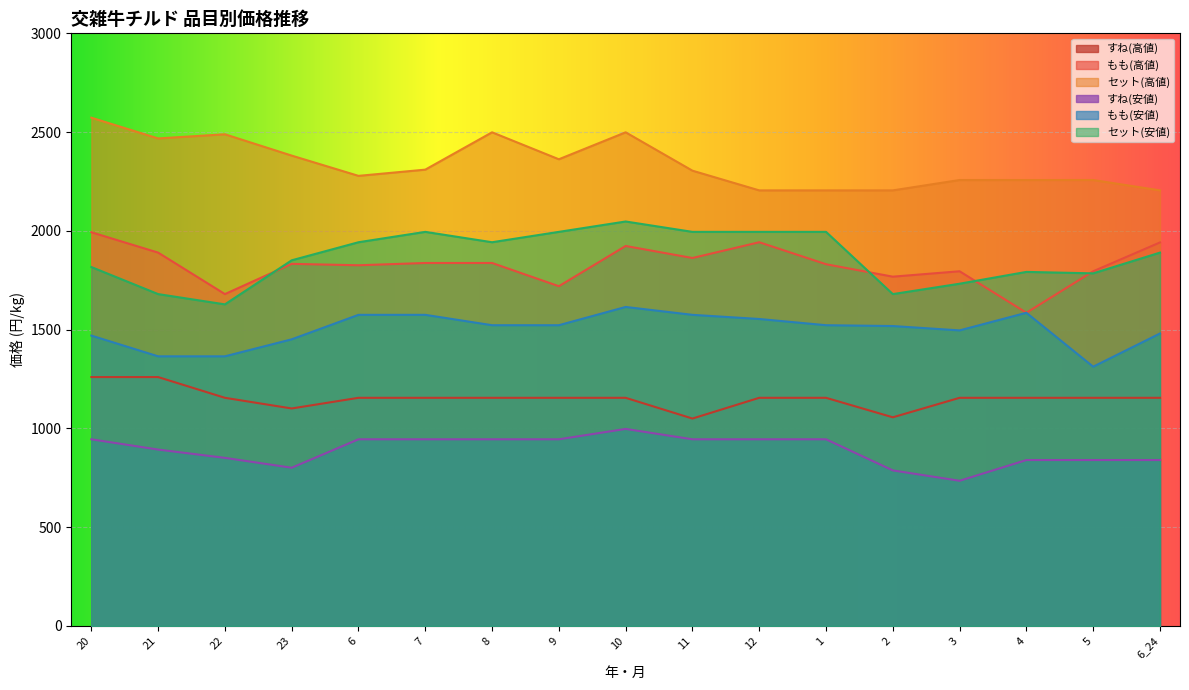

Where is the first local minimum for セット(高値)?

21